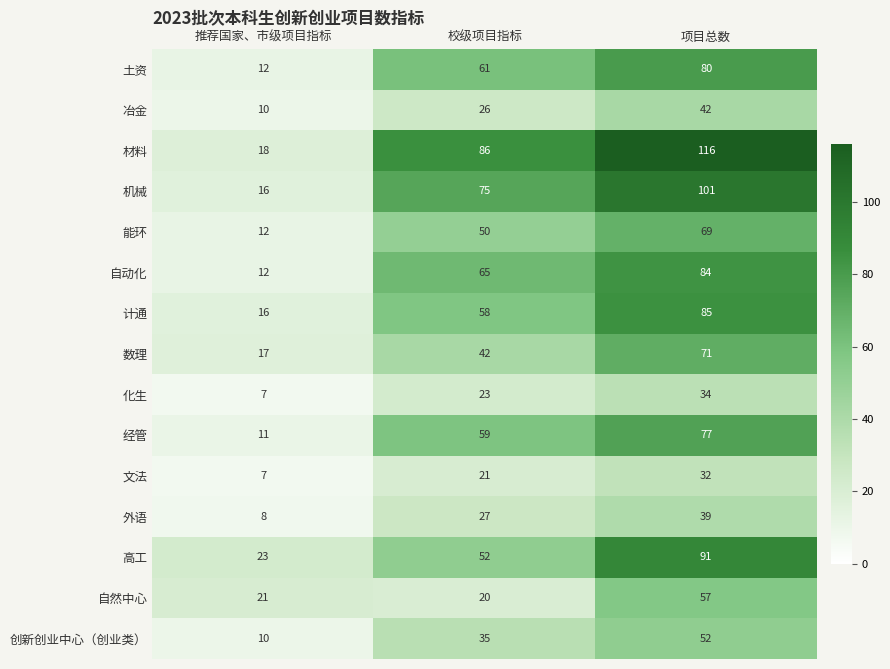

The 外语 series shows 39 at 项目总数. True or false?

True